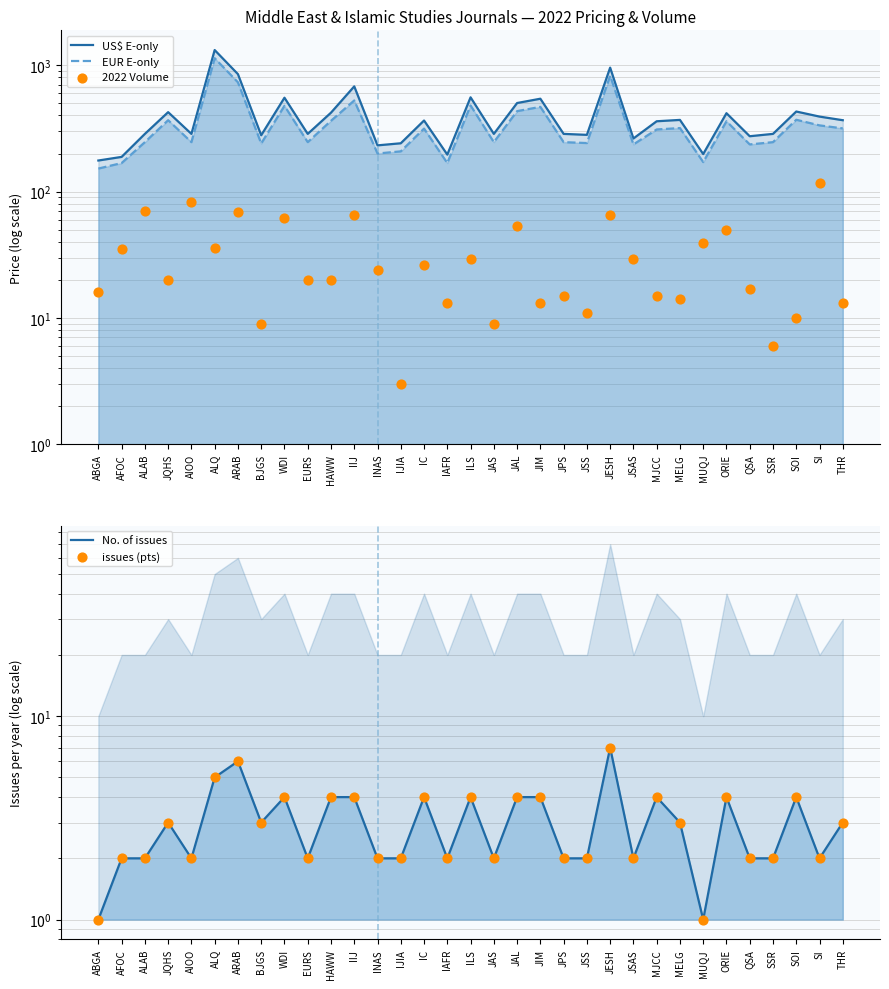

Which series has the largest Y range (max minus min)?

US$ E-only